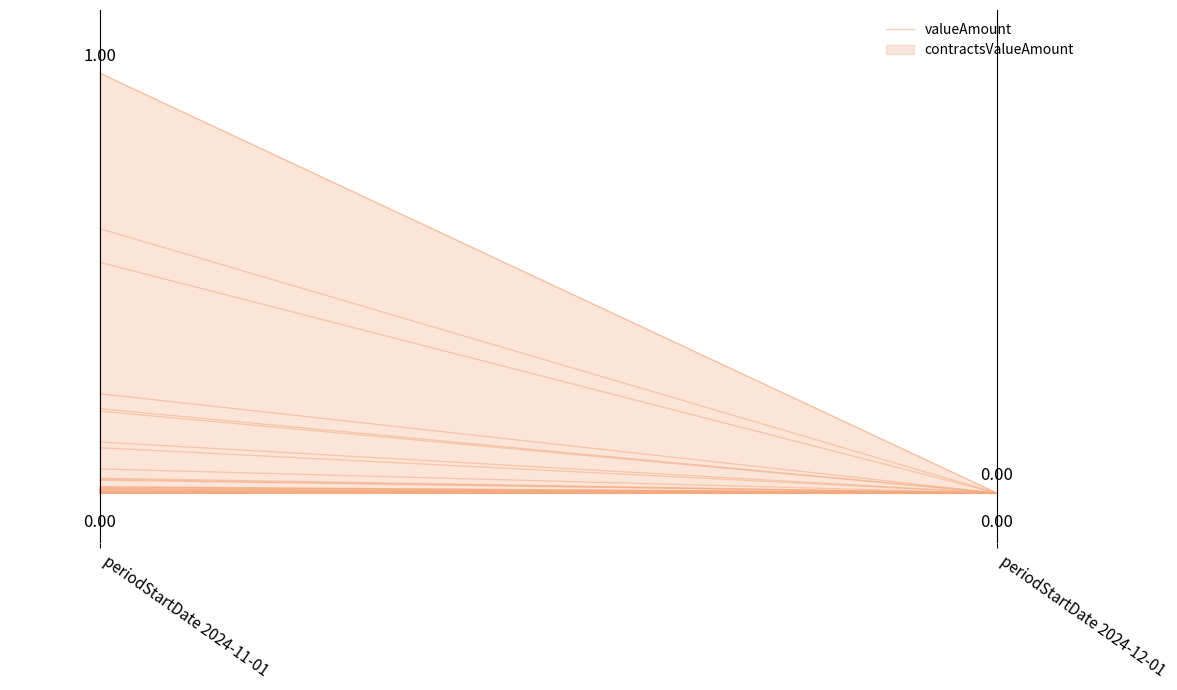

What is the label of the 1st point from the left?

periodStartDate 2024-11-01